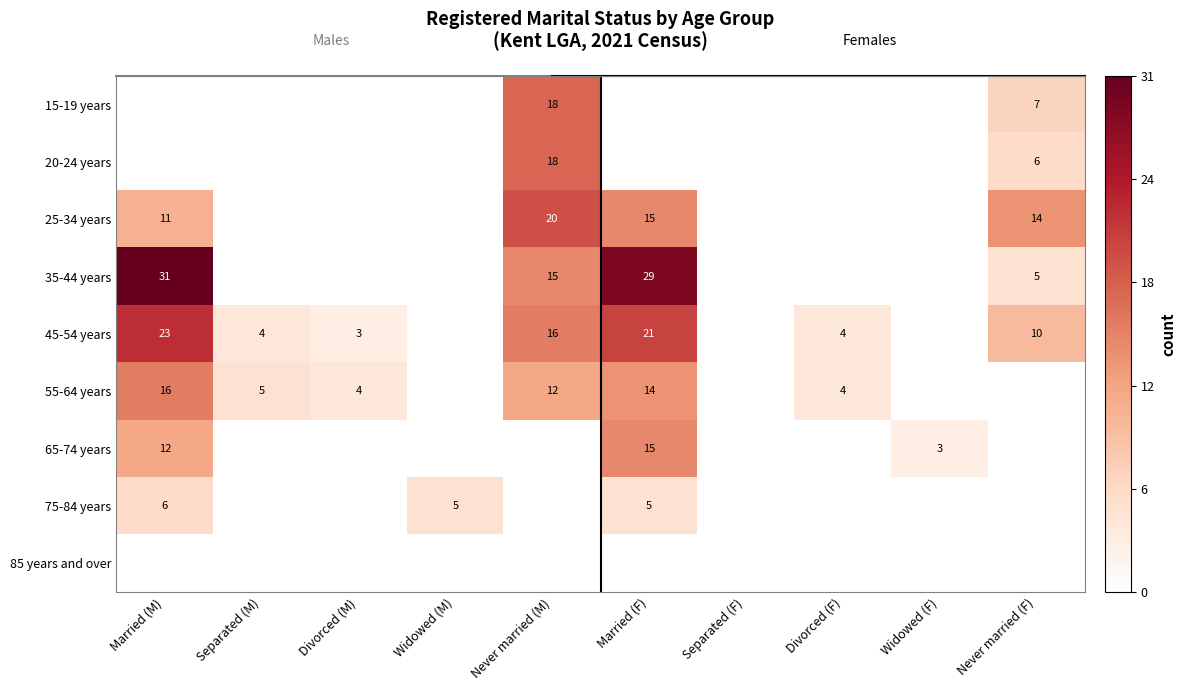

The value of 55-64 years at Married (F) is 4. True or false?

False